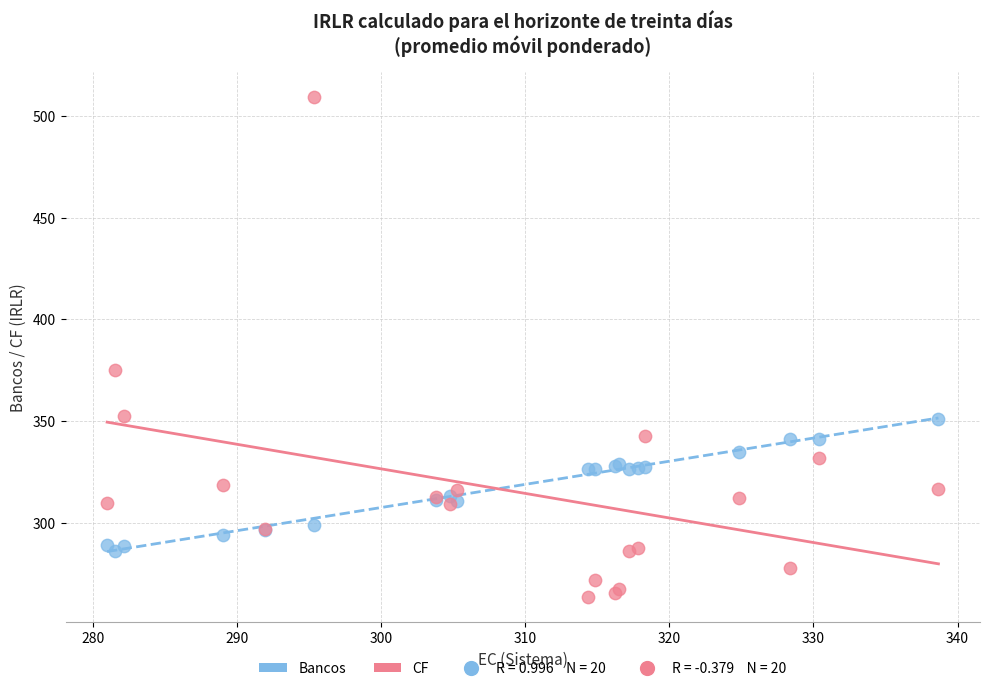

What is the X range (max minus min) for the scatter plot?

57.7